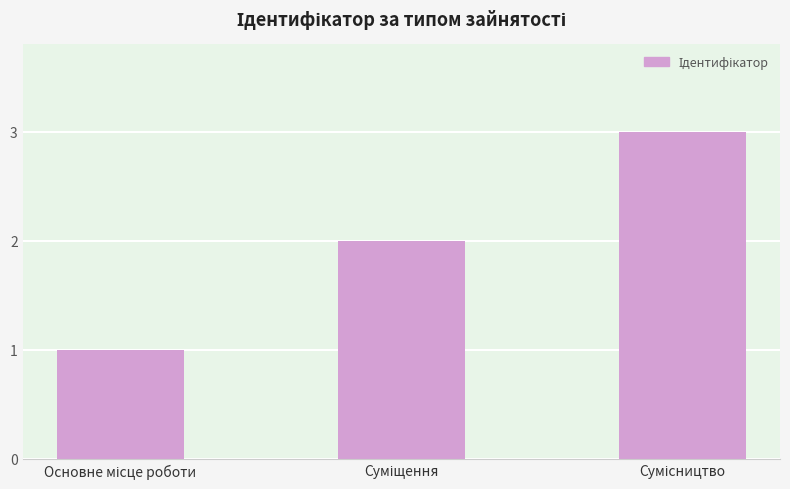

Reading right to left, extract all data points from this chart.

3	2	1